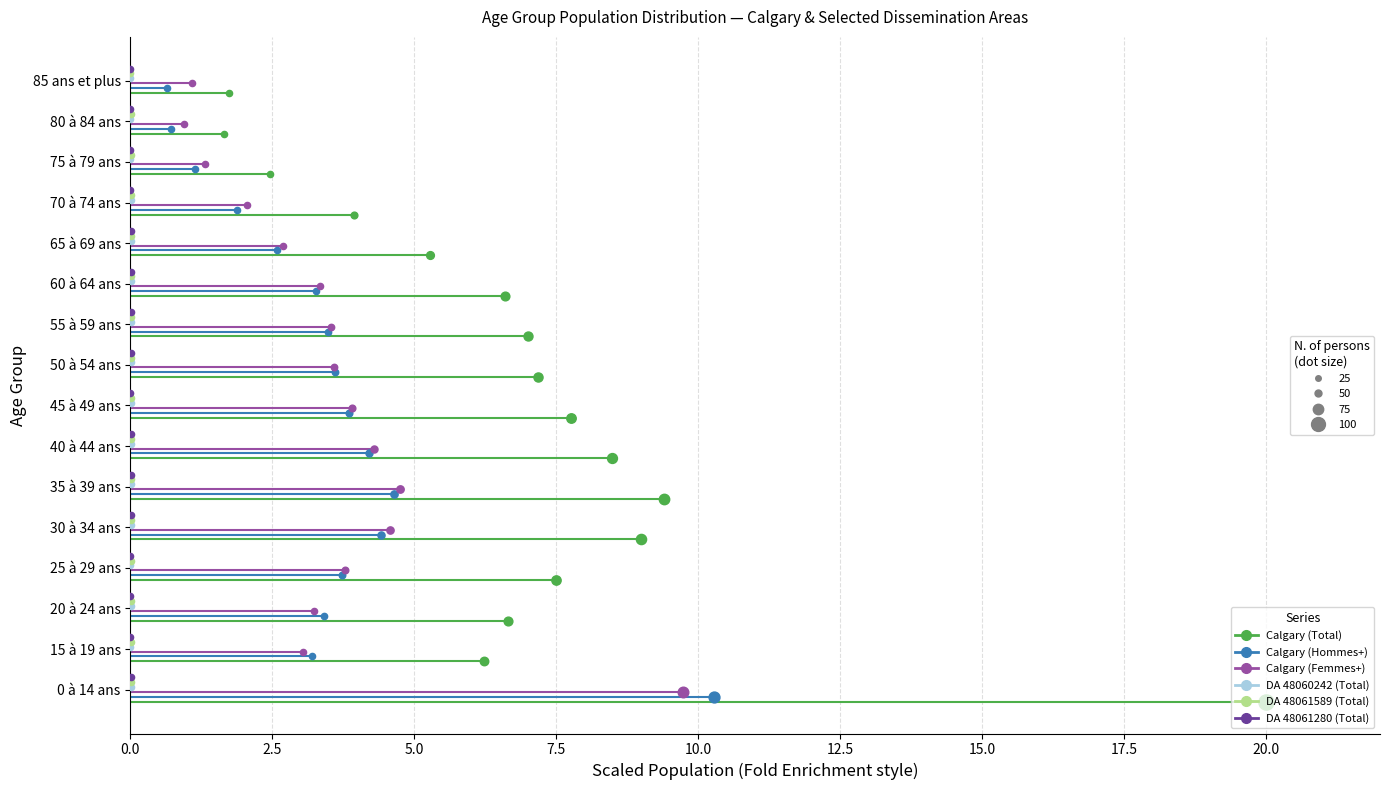

Is the value of Calgary (Total) at 2.5 greater than the value of Calgary (Femmes+) at 0.0?

No